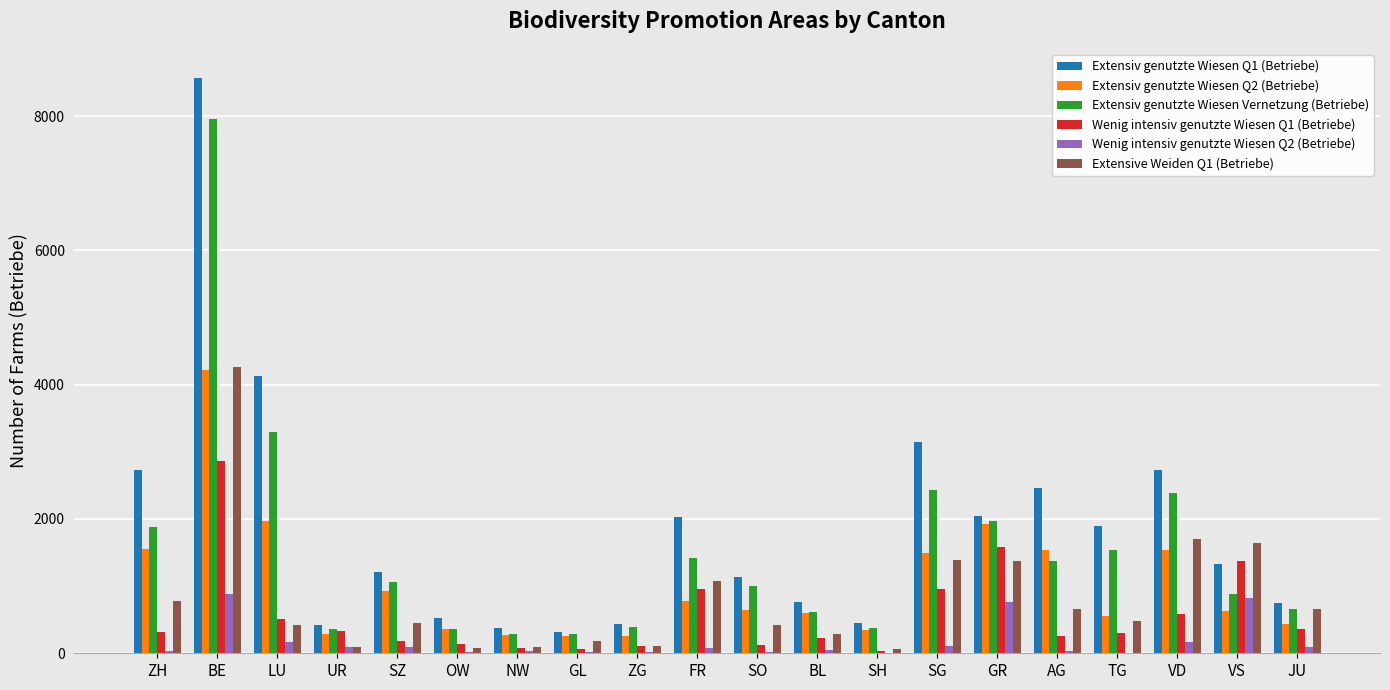

What are all the series names shown in the legend?

Extensiv genutzte Wiesen Q1 (Betriebe), Extensiv genutzte Wiesen Q2 (Betriebe), Extensiv genutzte Wiesen Vernetzung (Betriebe), Wenig intensiv genutzte Wiesen Q1 (Betriebe), Wenig intensiv genutzte Wiesen Q2 (Betriebe), Extensive Weiden Q1 (Betriebe)